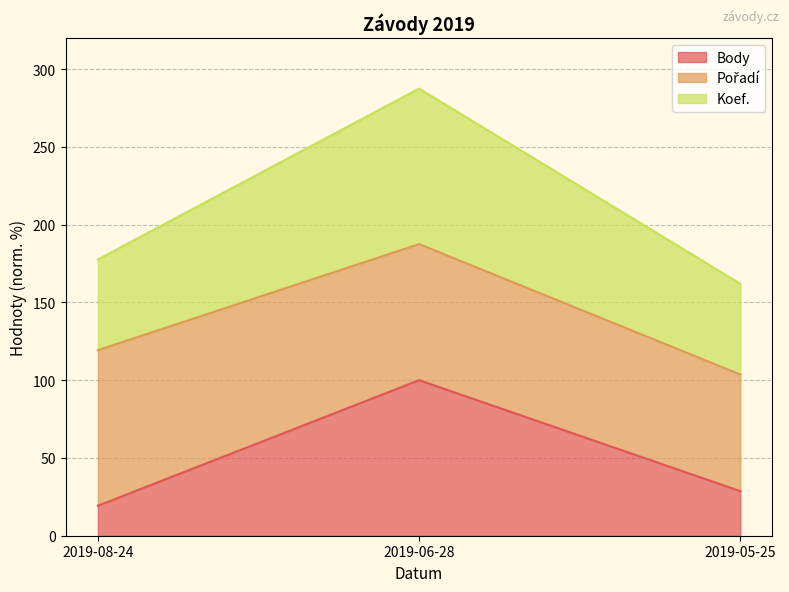

Does the chart display data point markers on the line(s)?

No